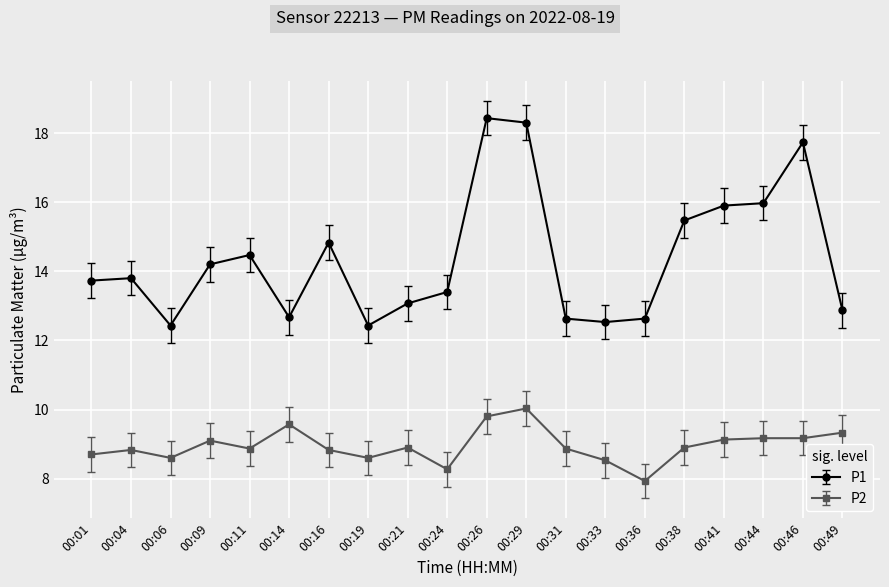

What are all the series names shown in the legend?

P1, P2